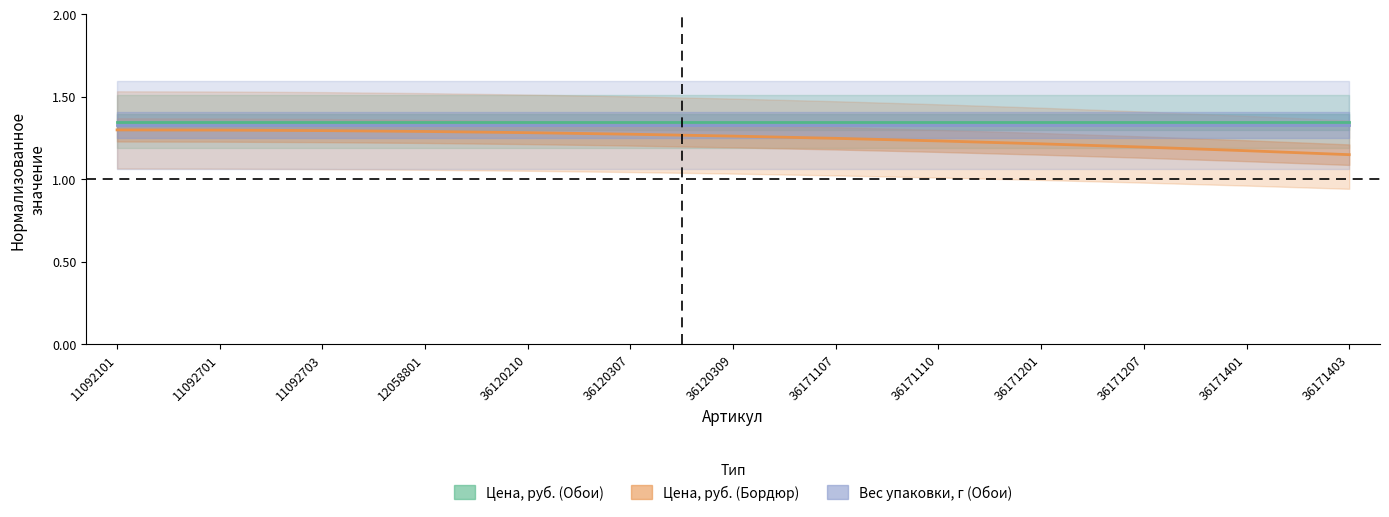

Between 11092101 and 12058801, which series saw the biggest shift?

Цена, руб. (Бордюр)